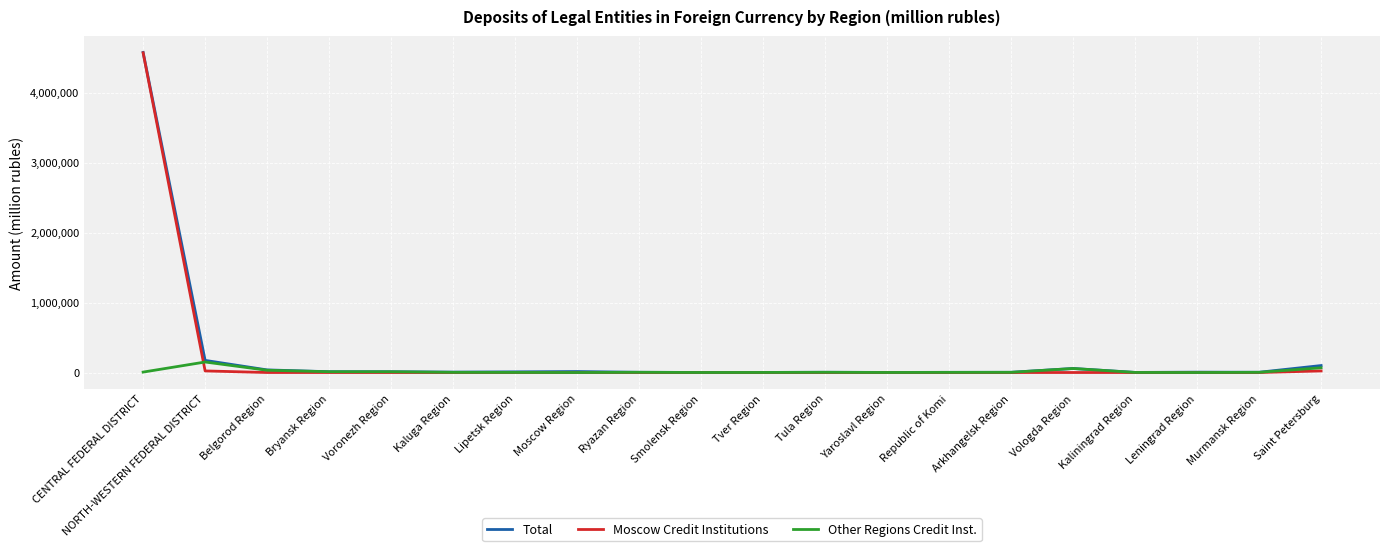

At which category is the sum across all series the highest?

CENTRAL FEDERAL DISTRICT